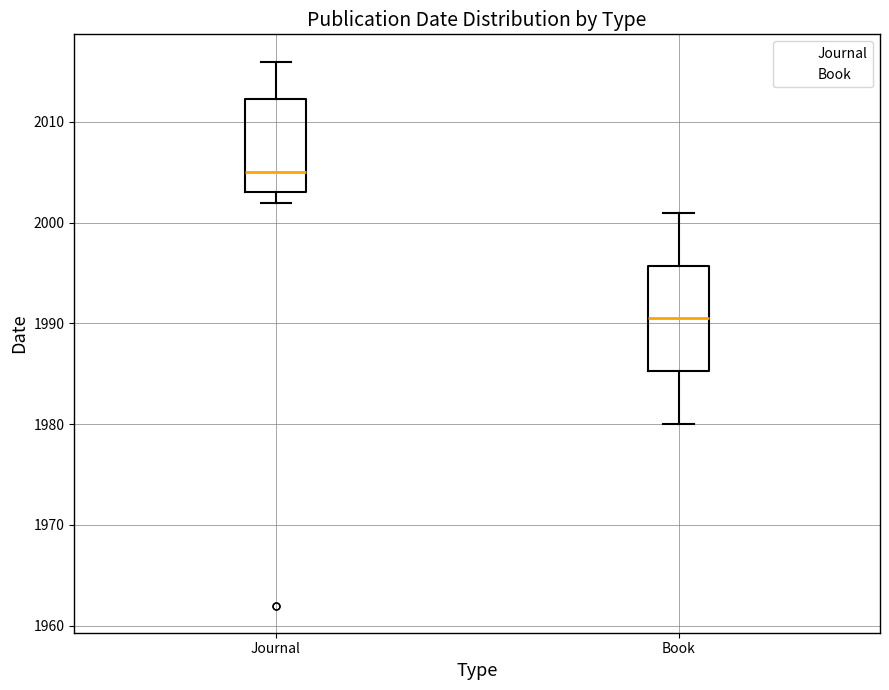

Reading left to right, transcribe this box plot: for each box, give where its median line is, the range the box spans, and where its two whiskers end, as read against the y-axis. The values are not printed on the chart, so give them approximately, as read against the axis.

Journal: median 2005, box 2003 to 2012, whiskers 2002 to 2016
Book: median 1991, box 1985 to 1996, whiskers 1980 to 2001